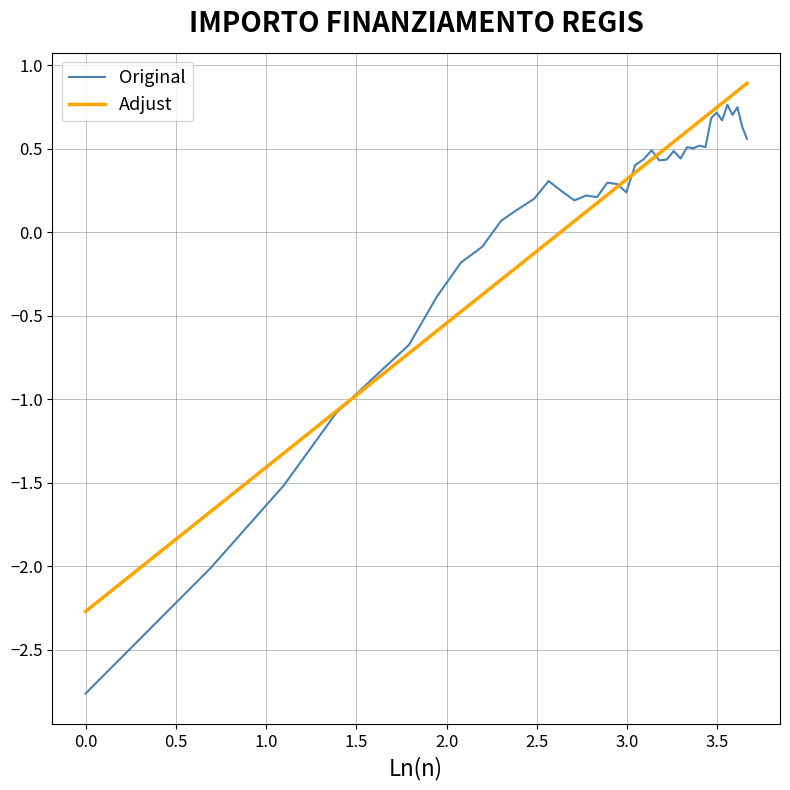

What is the sum of all Adjust values?

3.5